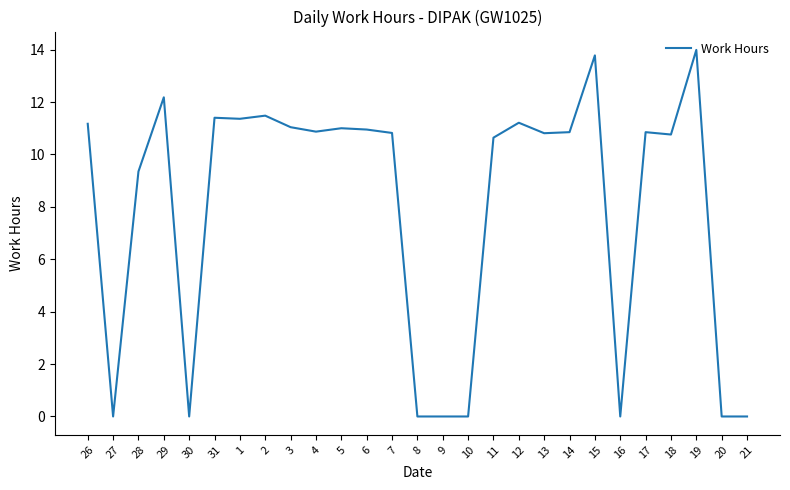

Is it true that the value at 3 is 7.5?

False